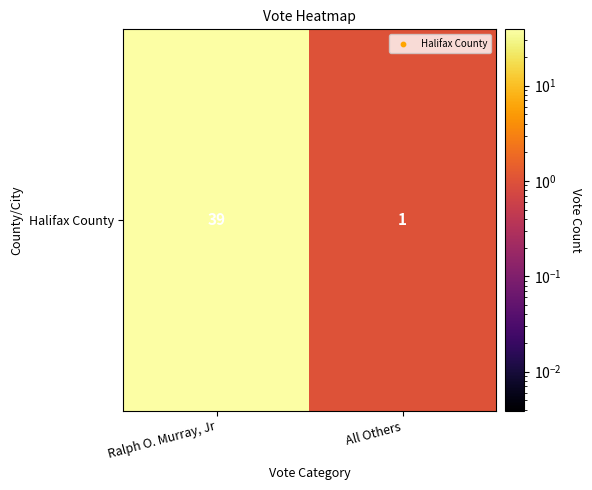

Reading left to right, transcribe all the data shown in this chart.

Ralph O. Murray, Jr=39	All Others=1